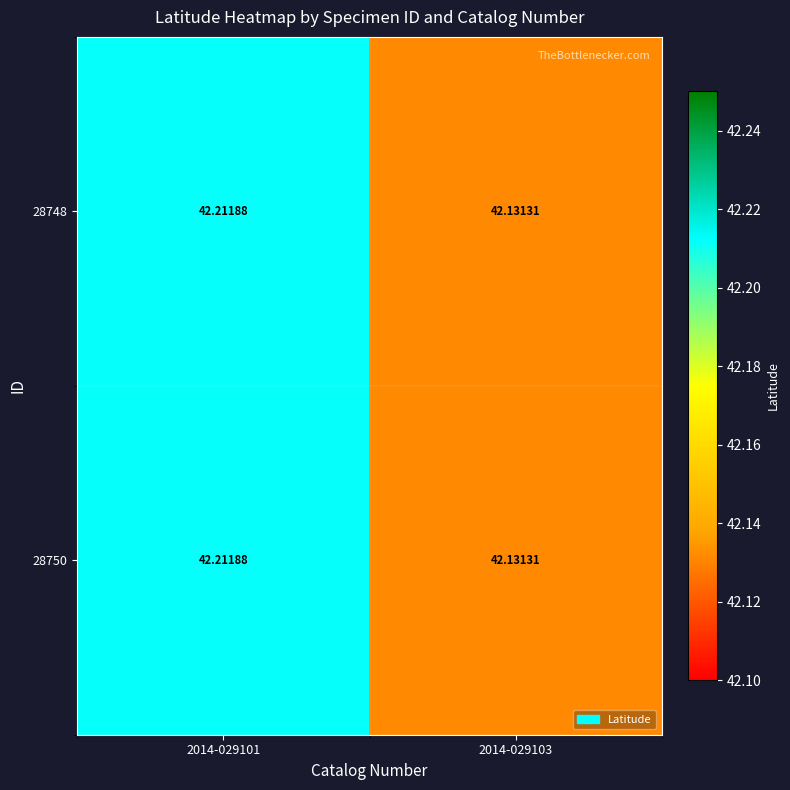

Count the number of categories in the chart.

2